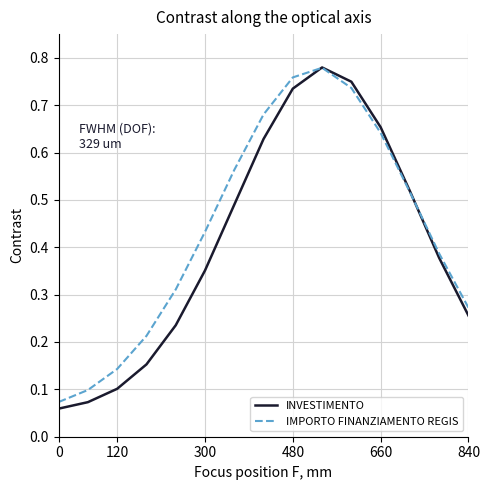

What are all the series names shown in the legend?

INVESTIMENTO, IMPORTO FINANZIAMENTO REGIS